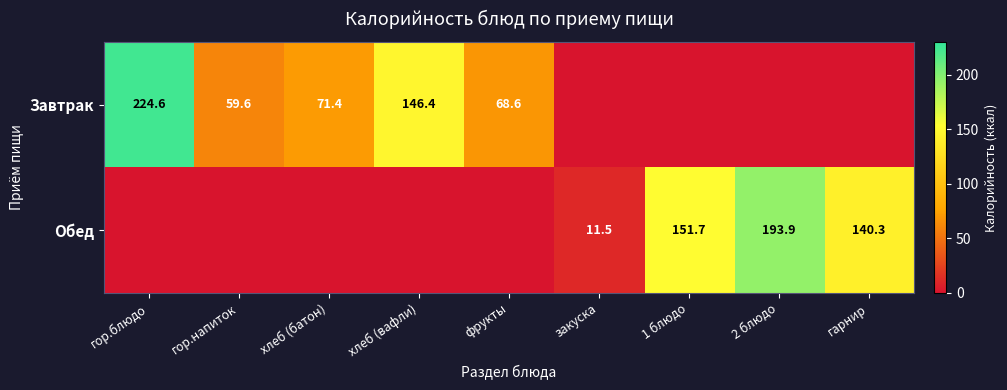

How many categories are shown in the chart?

9